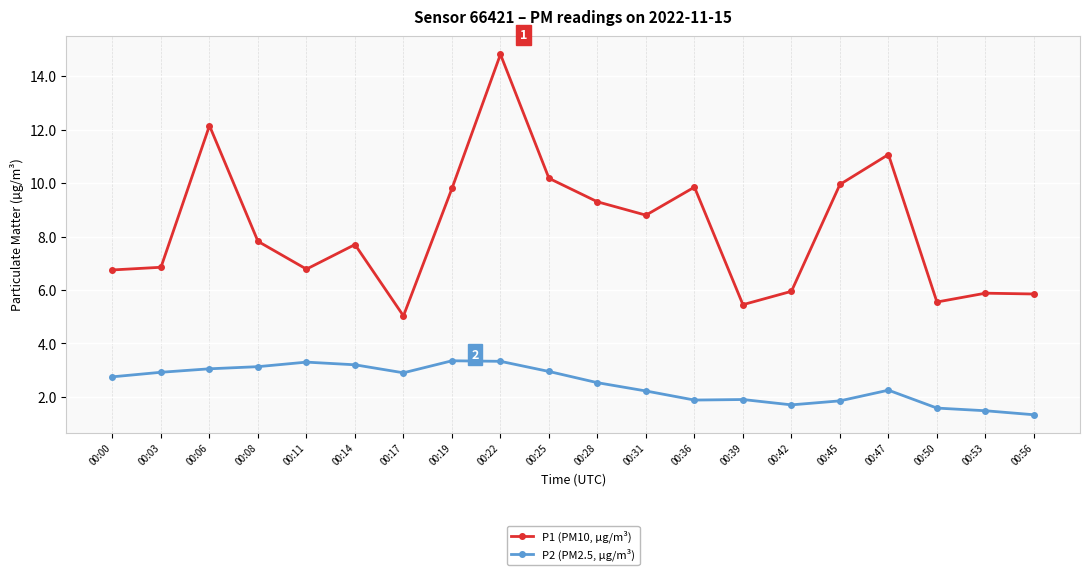

At which category does P1 (PM10, µg/m³) reach its first local peak?

00:06